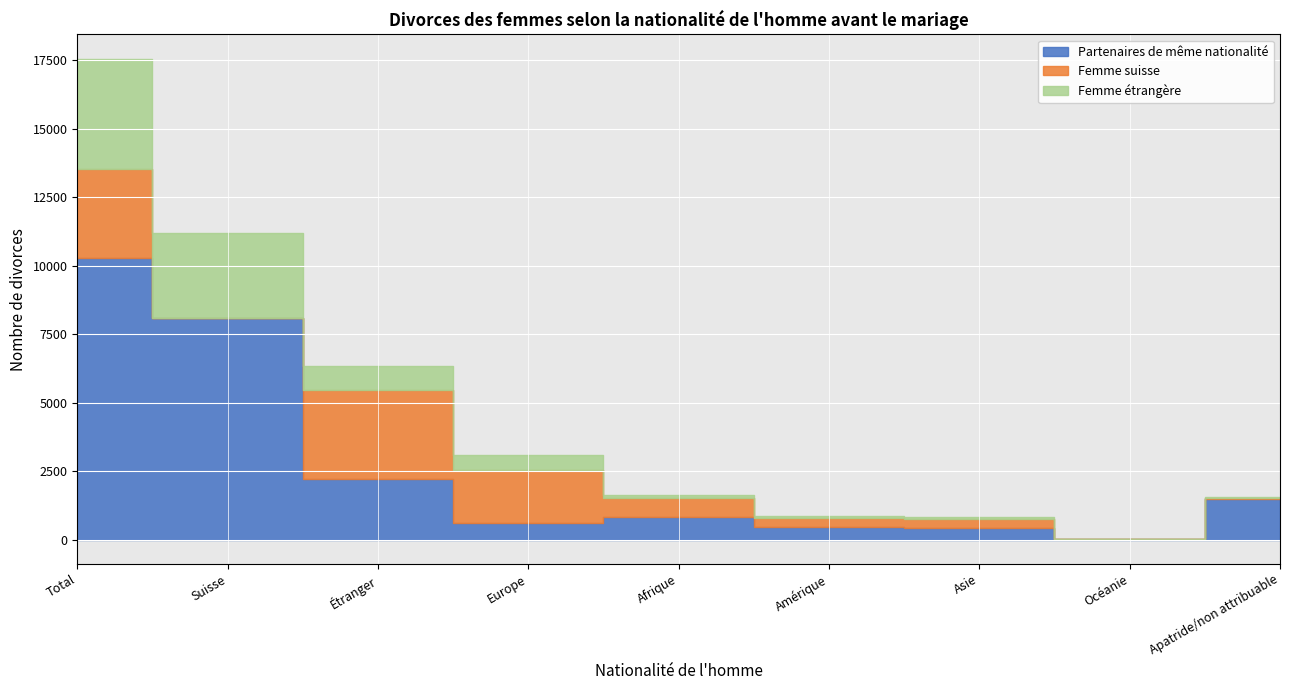

What is the minimum value for Femme étrangère?

3